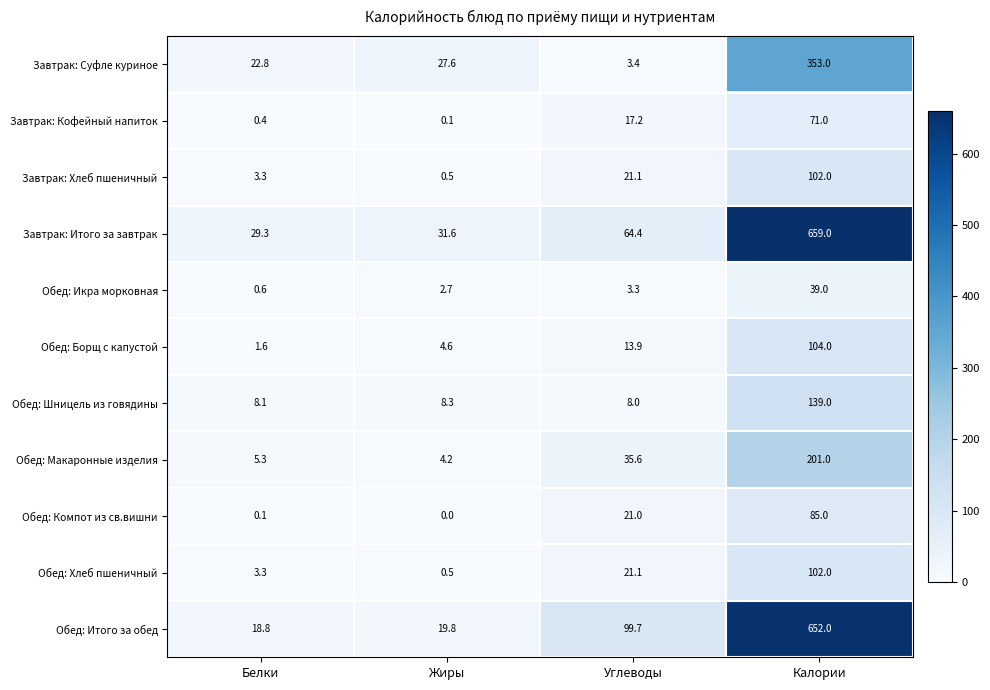

What is the average value of the Обед: Компот из св.вишни series?

26.5